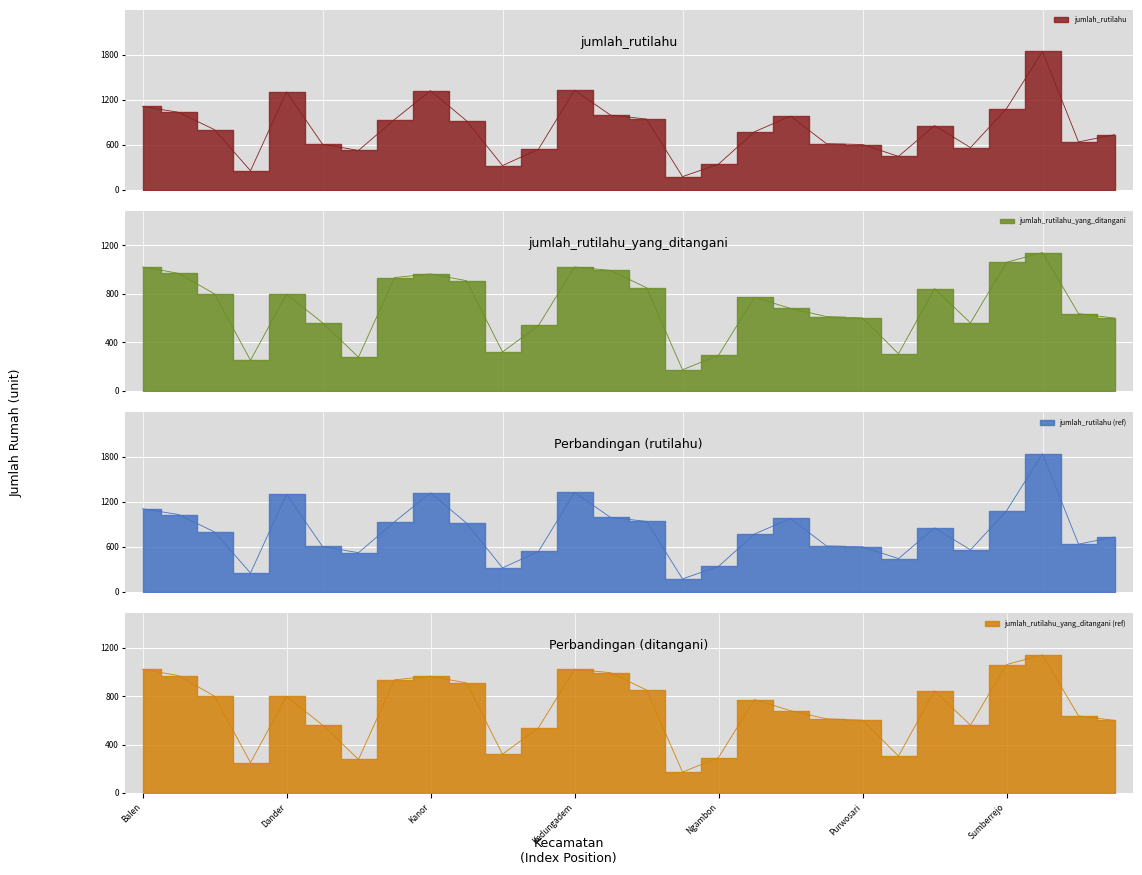

What is the sum of the jumlah_rutilahu values at 4 and 11?

1841